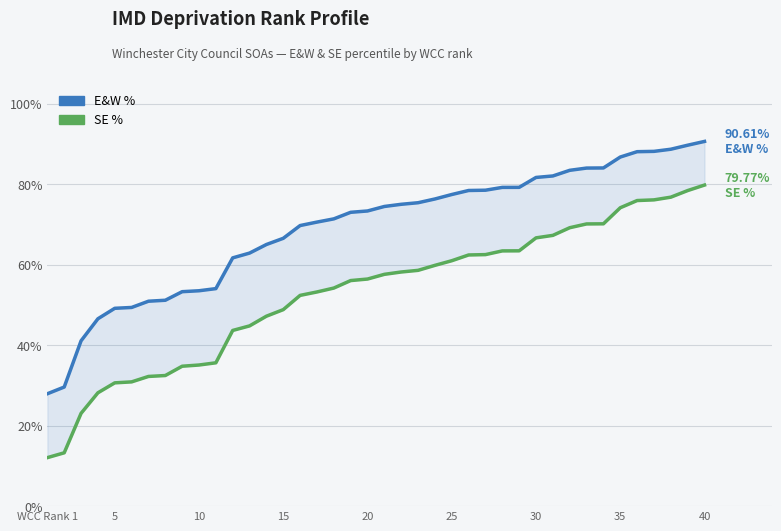

Between 13 and 27, which is larger?

27